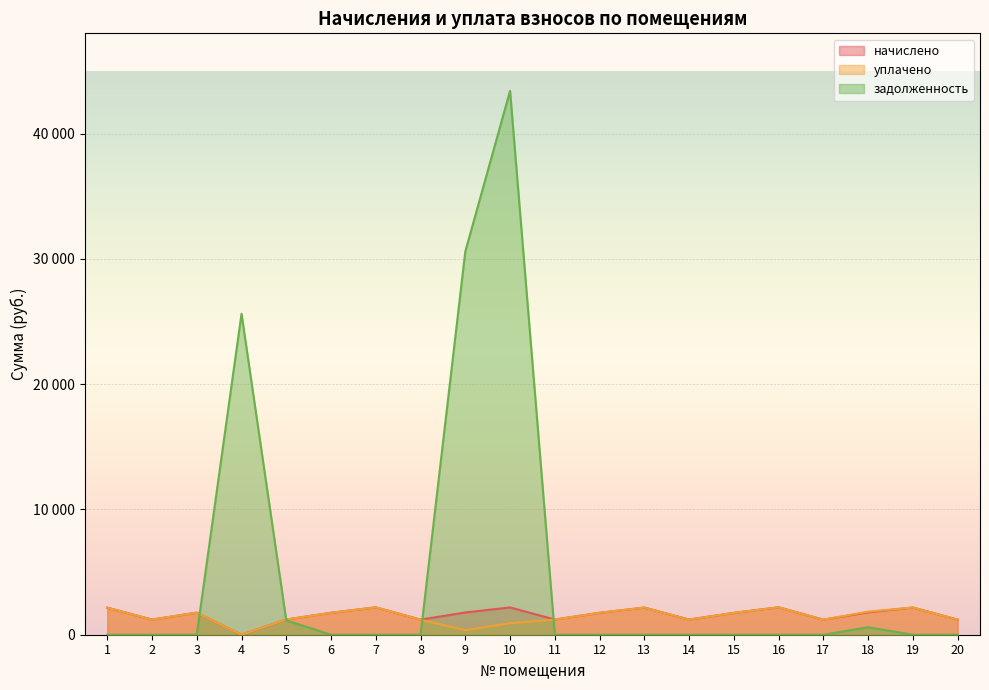

Which series has the largest total across all categories?

задолженность